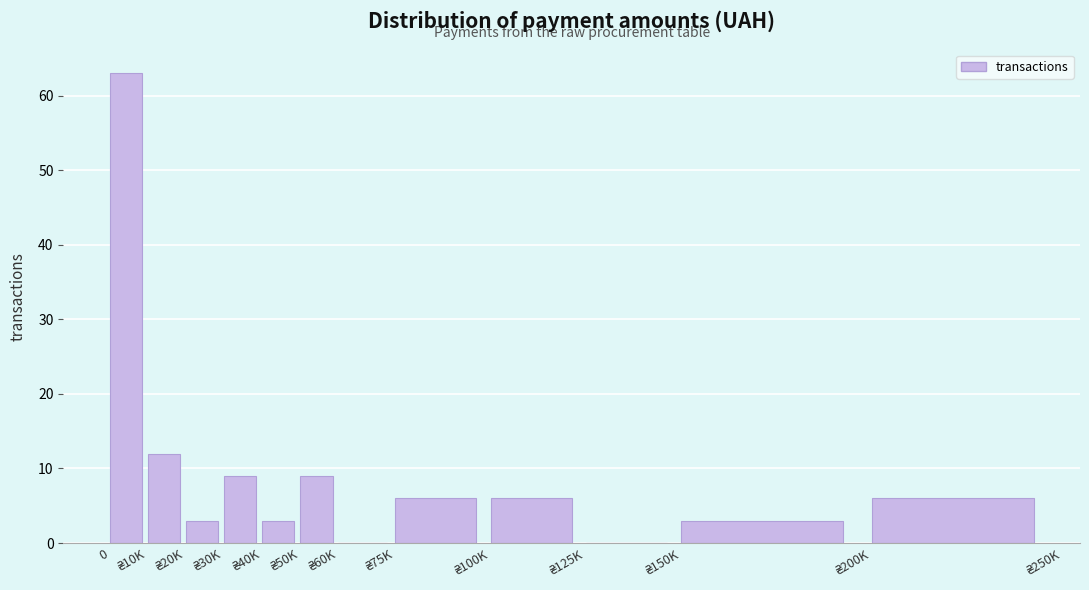

What is the sum of all values?

120